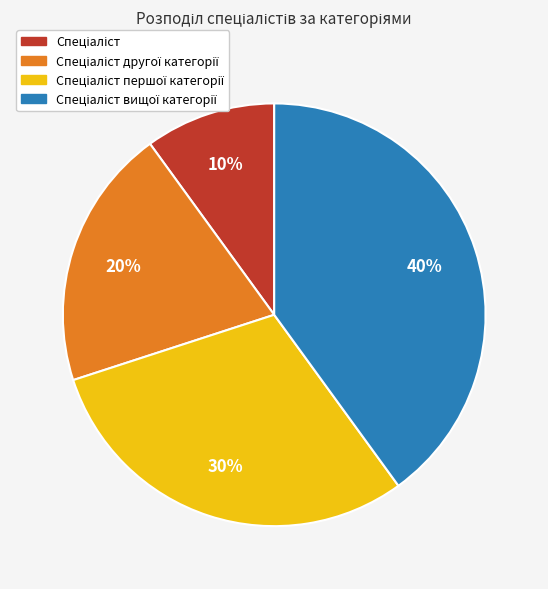

To the nearest percent, what is the difference between the largest and smallest slice percentages?

30%